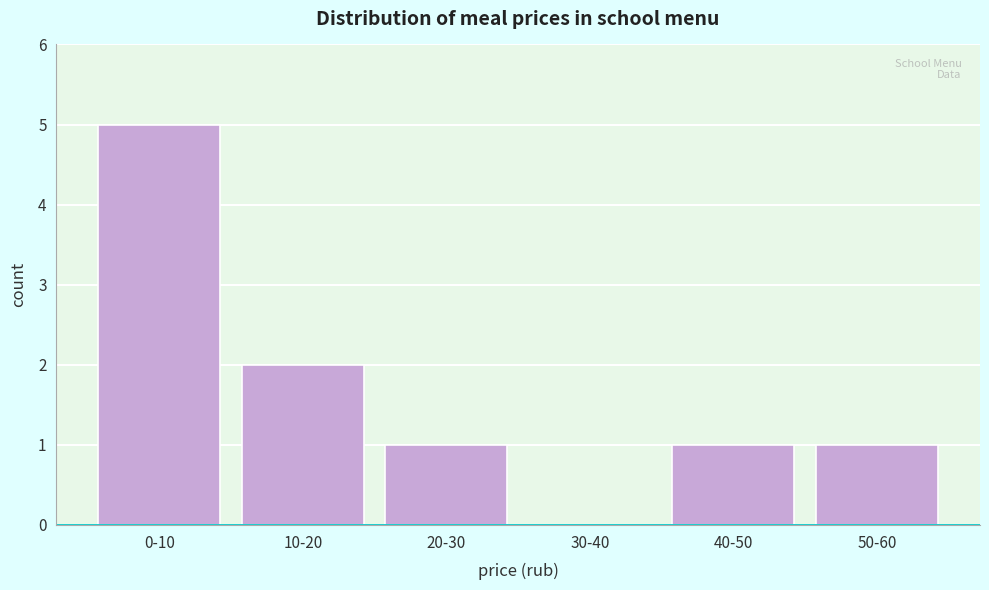

Reading right to left, extract all data points from this chart.

50-60=1	40-50=1	30-40=0	20-30=1	10-20=2	0-10=5